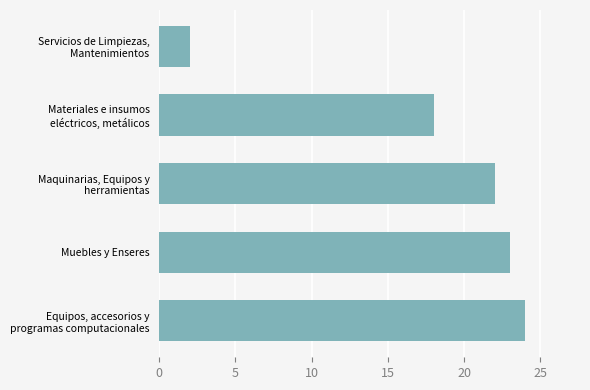

How many bars are there in total?

5